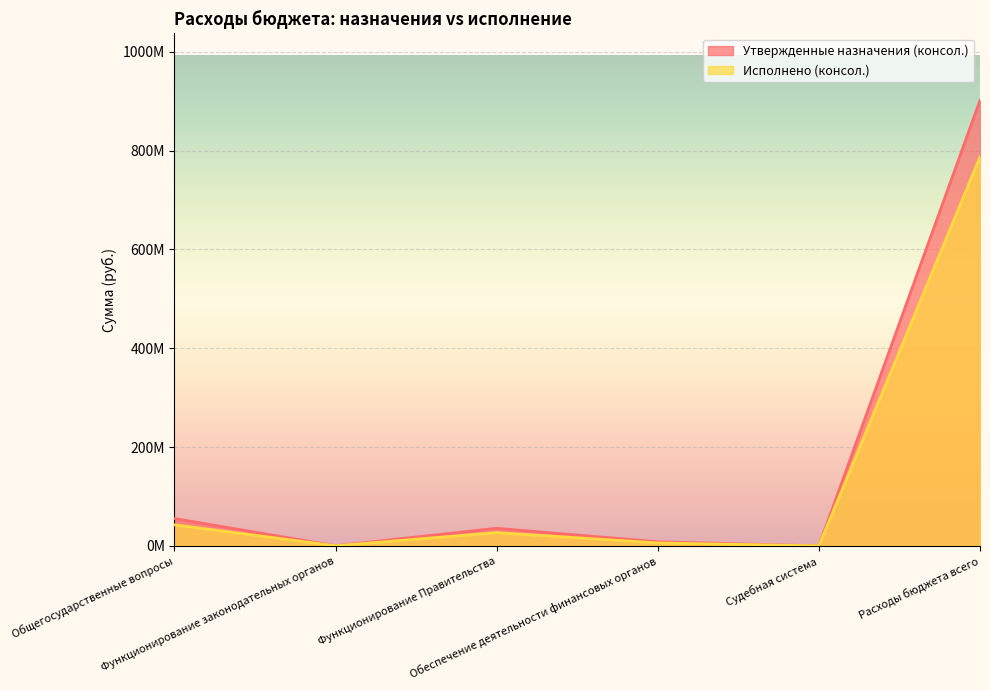

At which label does Исполнено (консол.) first exceed 26783725?

Общегосударственные вопросы